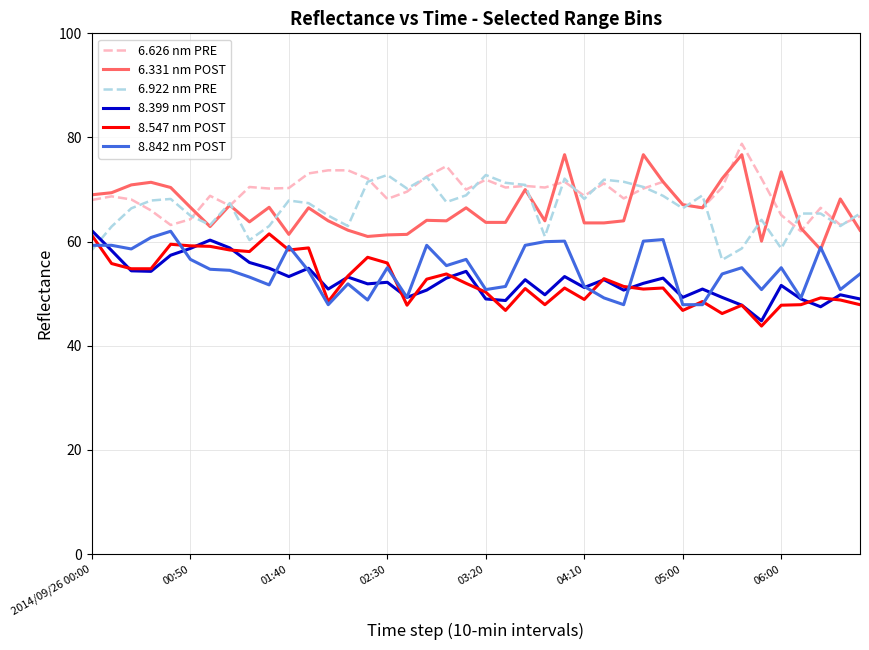

What is the maximum value for 8.842 nm POST?

62.0